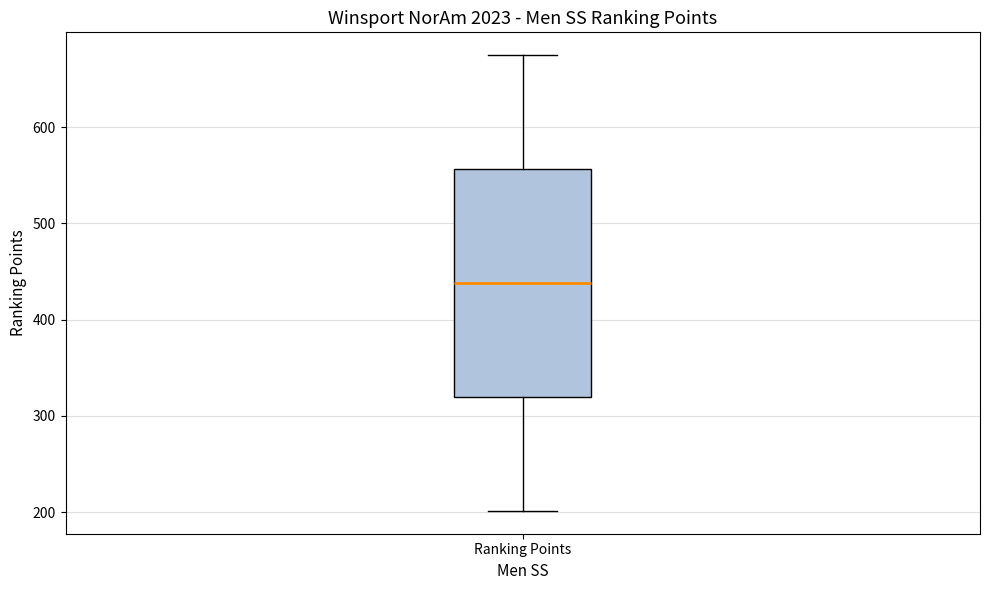

Where does the upper whisker of the box for Ranking Points end on the y-axis? The values are not printed on the chart, so give them approximately, as read against the axis.

680